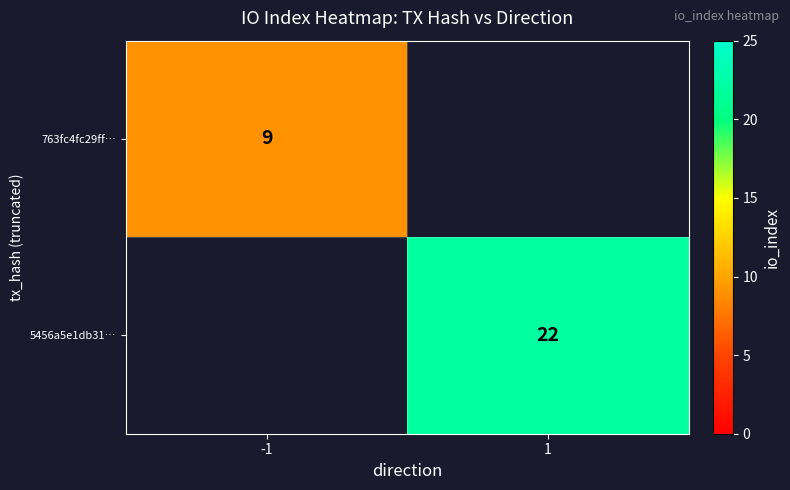

The value of 763fc4fc29ff… at -1 is 9. True or false?

True